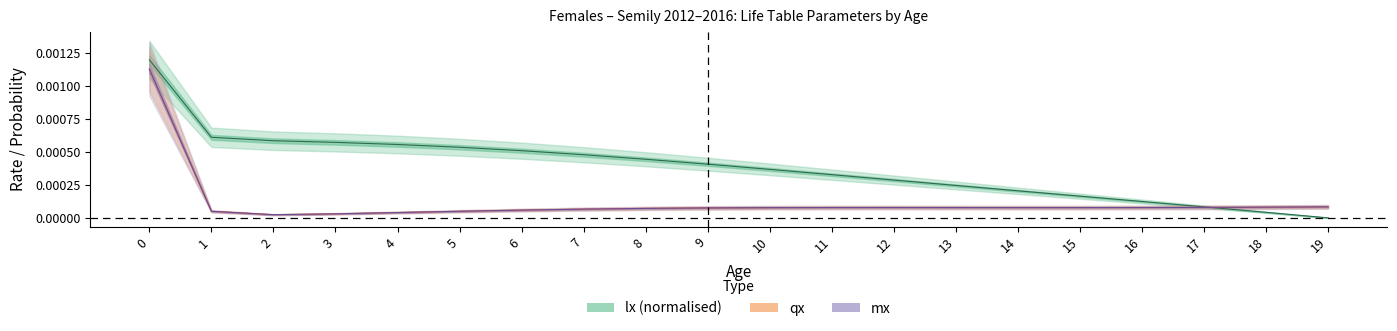

At which category does qx reach its first local valley?

2